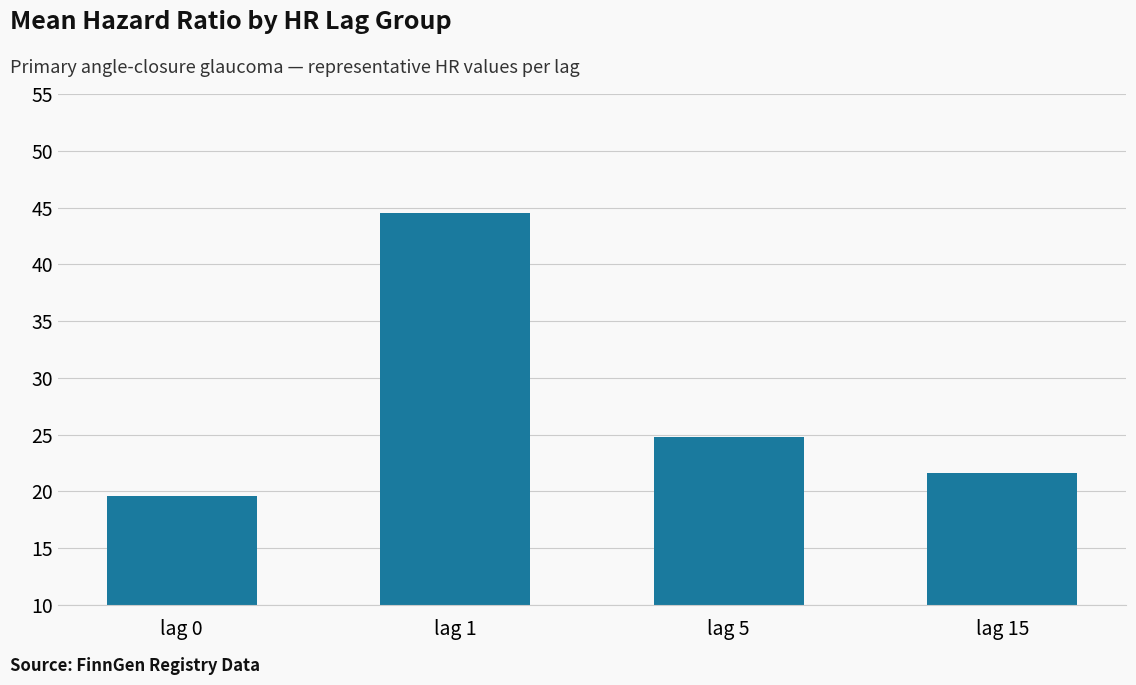

What is the value of the 2nd bar from the left?

44.5